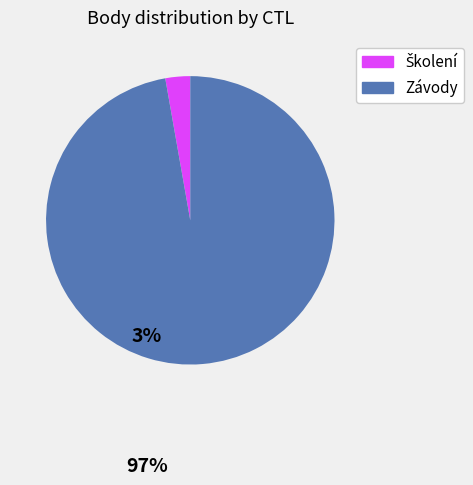

Is there any slice that represents more than half of the pie?

Yes